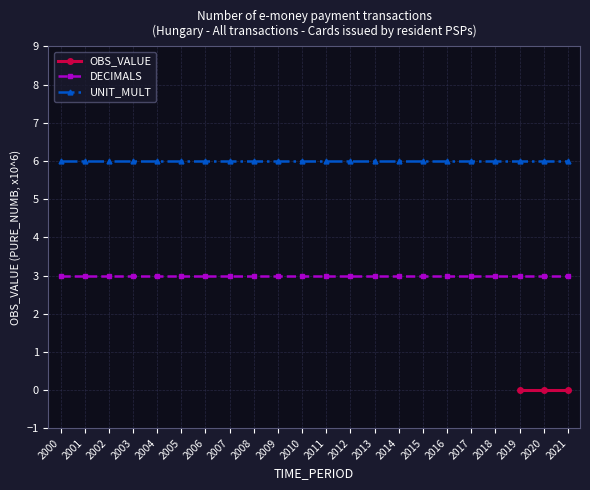

Which category has the lowest value in the UNIT_MULT series?

2000